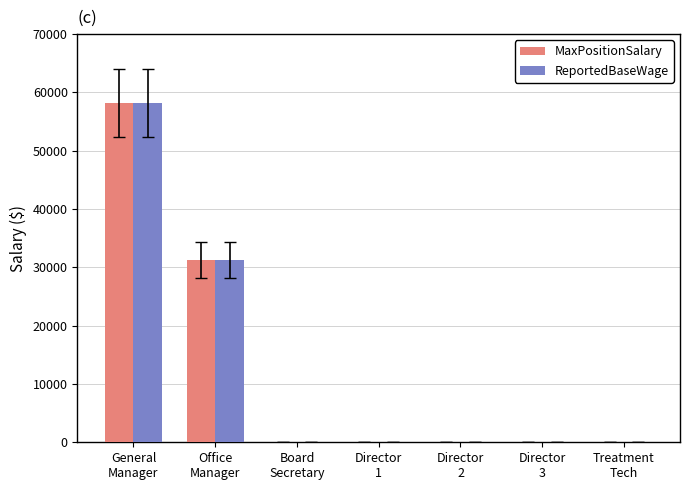

How many ReportedBaseWage values are between 0 and 31220?

6